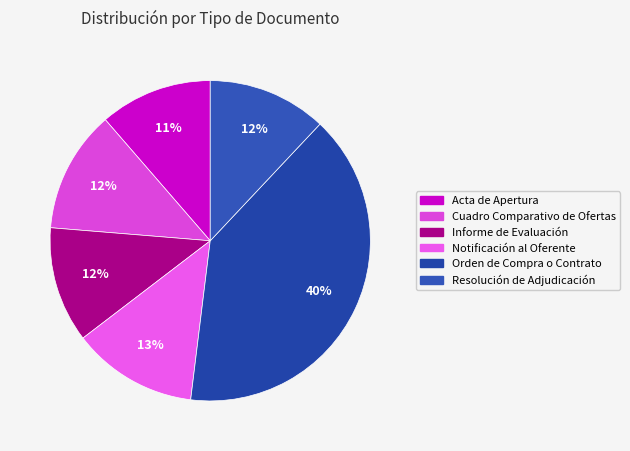

Count the number of slices in the pie.

6